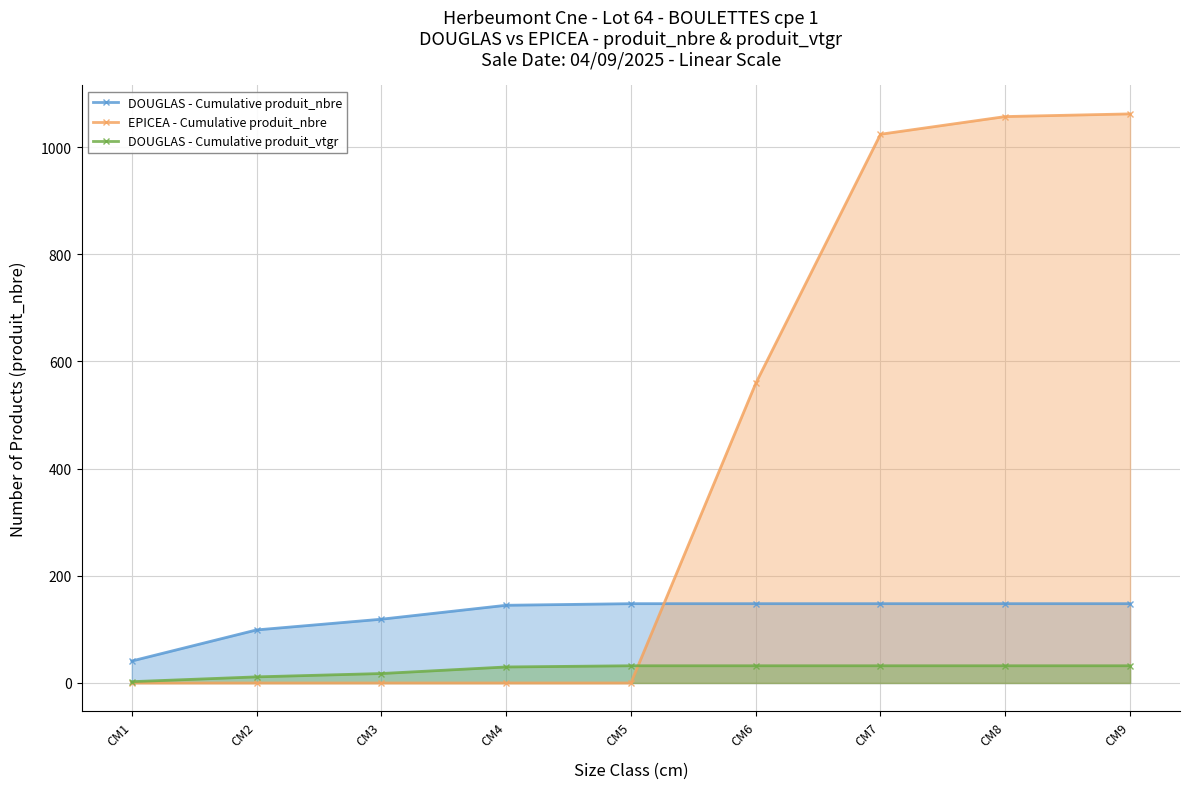

Which series has the largest total across all categories?

EPICEA - Cumulative produit_nbre